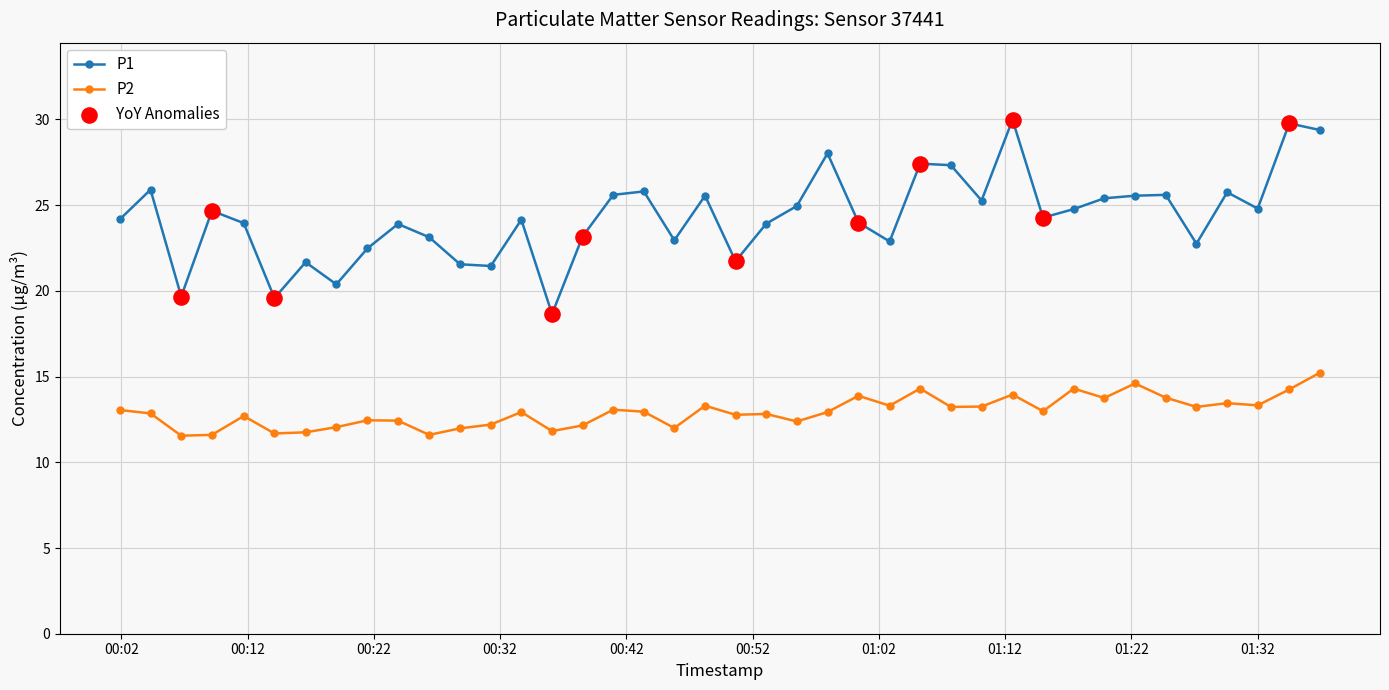

Which series has the largest total across all categories?

P1